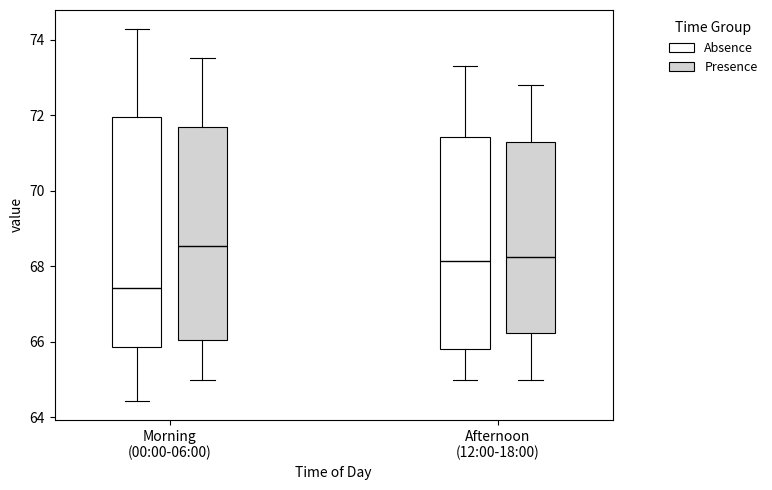

Comparing the boxes themselves (not the whiskers), which one is the tallest?

Morning (00:00-06:00) (Absence)